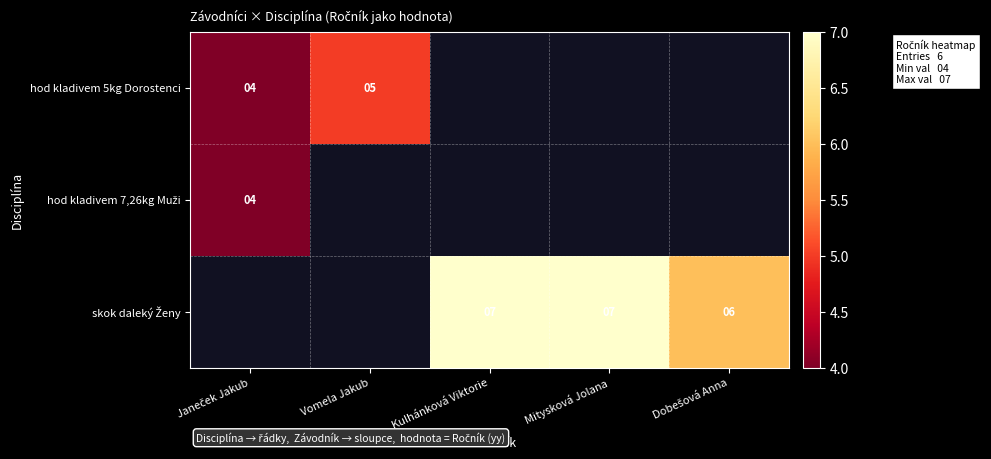

Which series has the widest spread of values?

hod kladivem 5kg Dorostenci